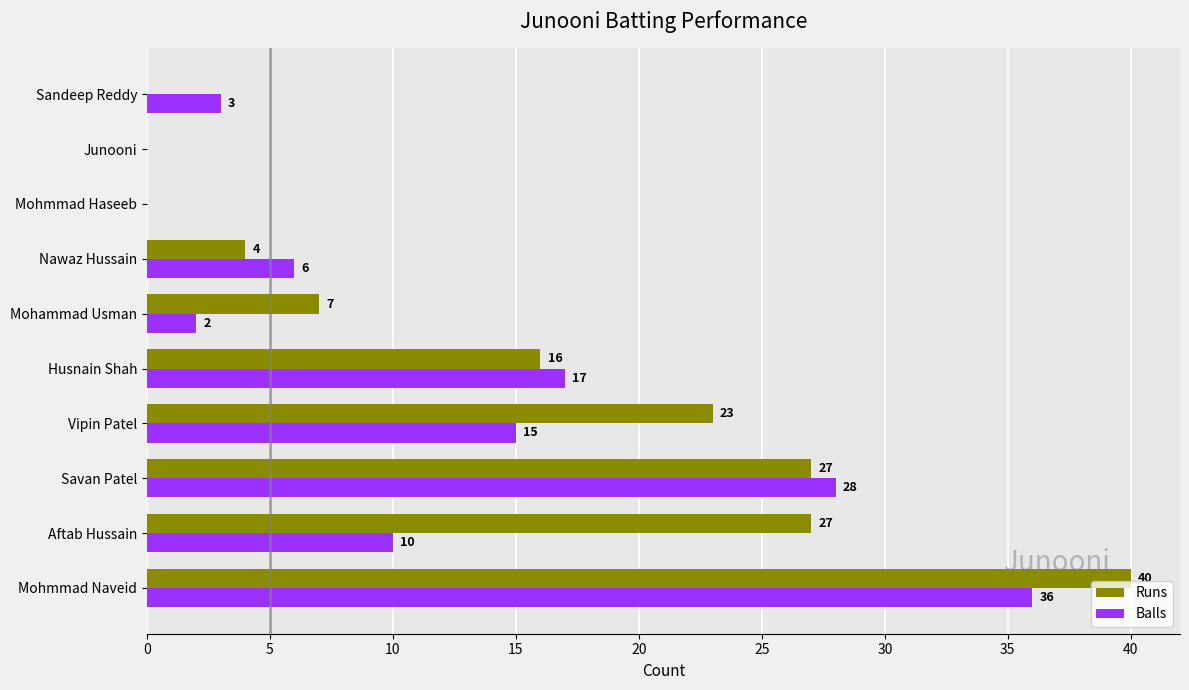

How many data points does each series have?

10